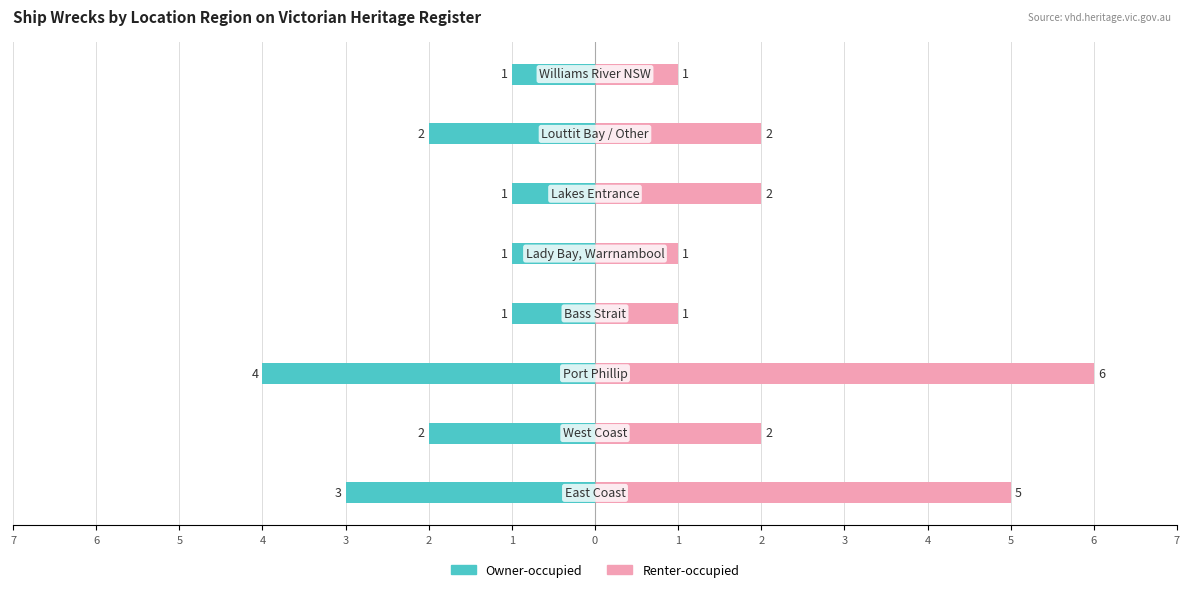

Rank the series at 3 from lowest to highest value.

Owner-occupied, Renter-occupied